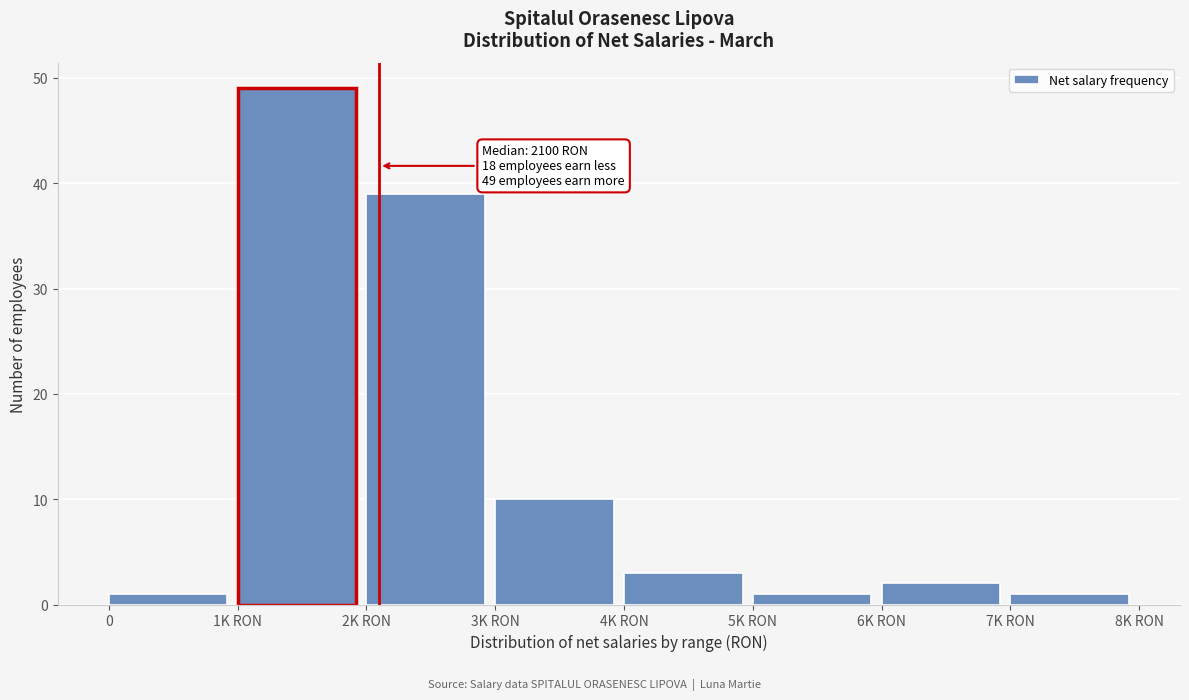

Reading left to right, extract all data points from this chart.

0=1	1K RON=49	2K RON=39	3K RON=10	4K RON=3	5K RON=1	6K RON=2	7K RON=1